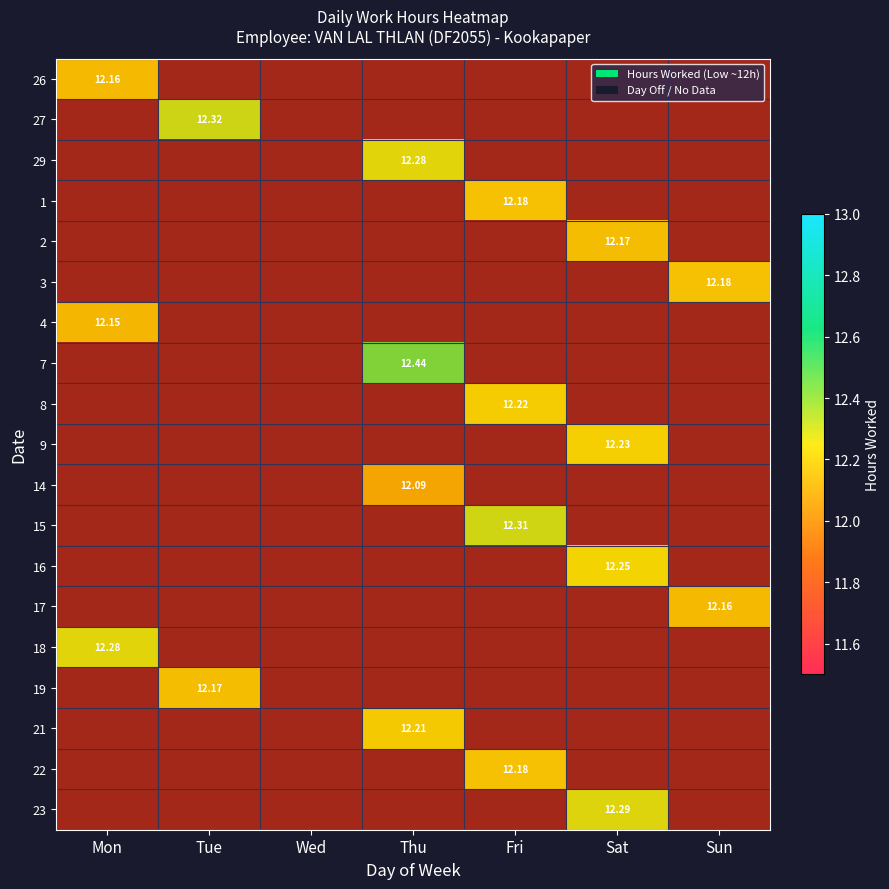

List the series in order of their peak value, highest first.

7, 27, 15, 23, 29, 18, 16, 9, 8, 21, 1, 3, 22, 2, 19, 26, 17, 4, 14